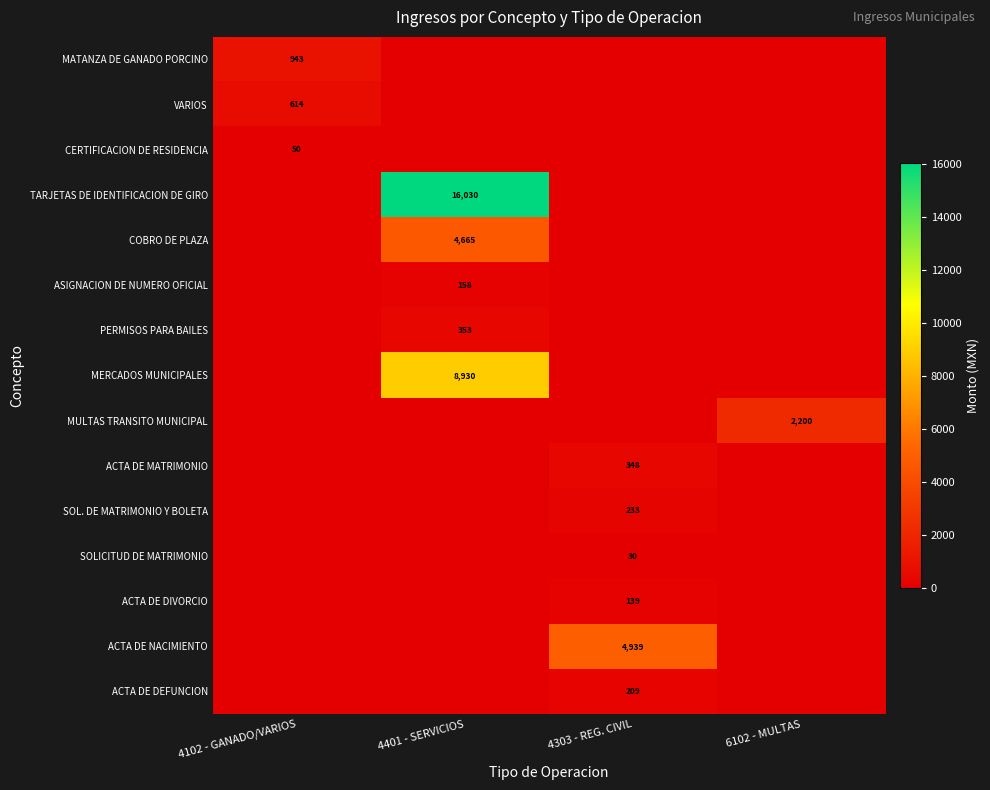

Count the number of categories in the chart.

4